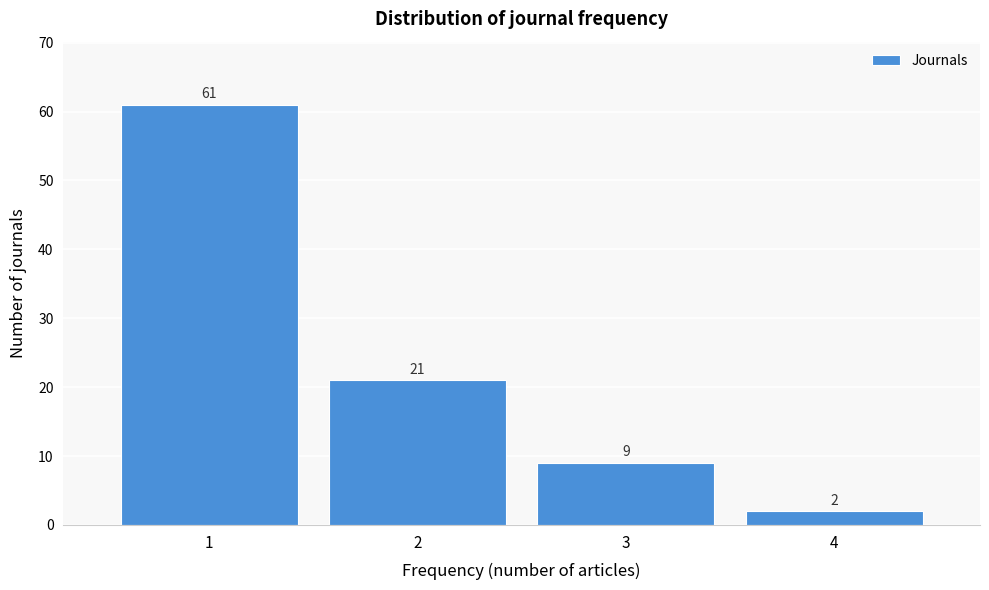

Reading right to left, transcribe all the data shown in this chart.

2	9	21	61